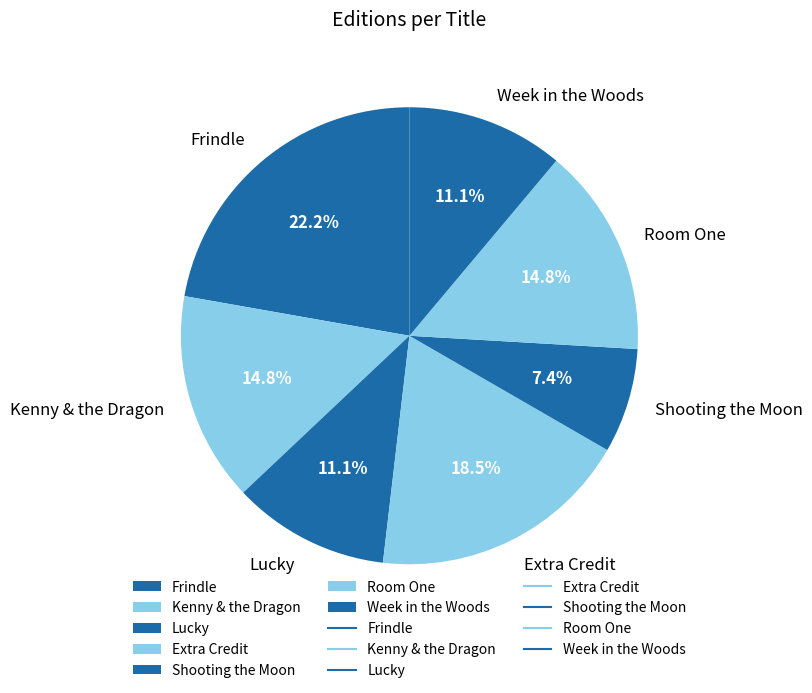

Which category has the smallest portion of the pie?

Shooting the Moon